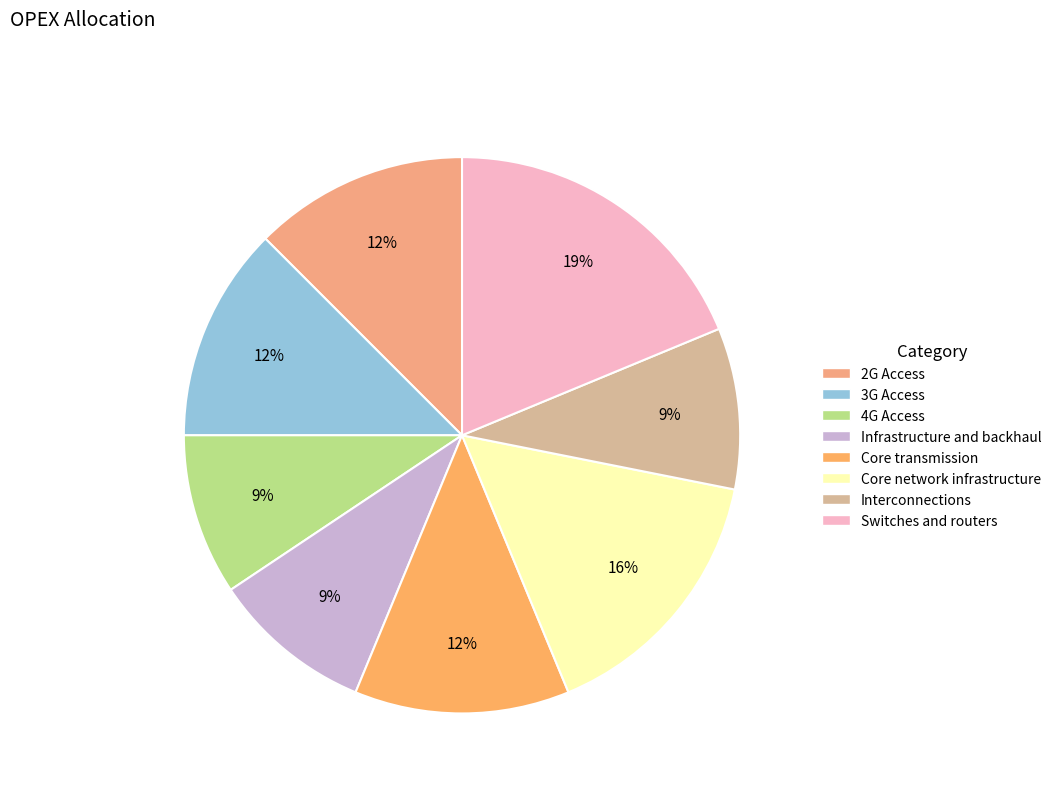

Is Switches and routers the majority of the pie?

No